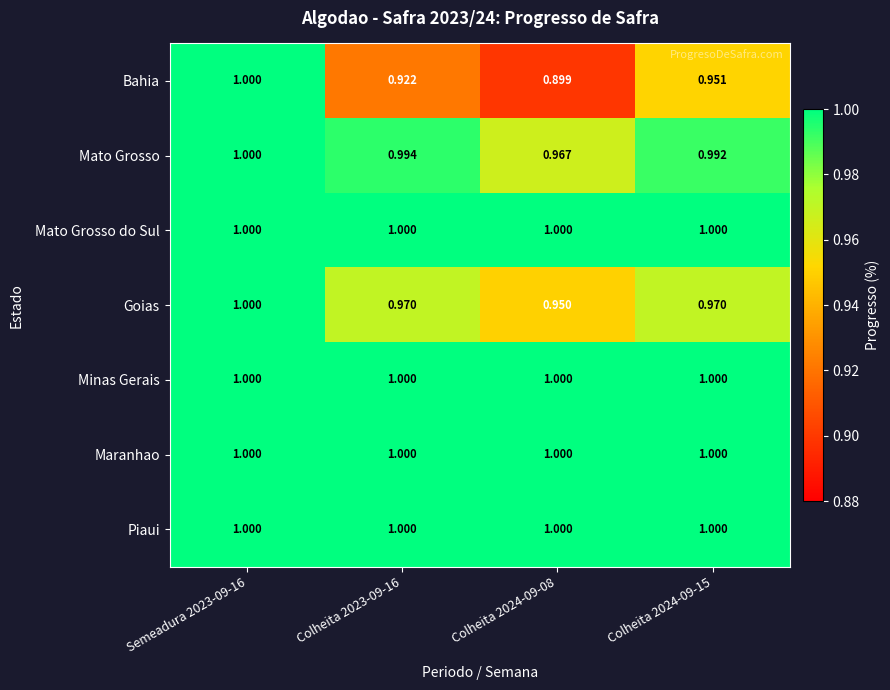

Which series changed the most between Semeadura 2023-09-16 and Colheita 2024-09-08?

Bahia